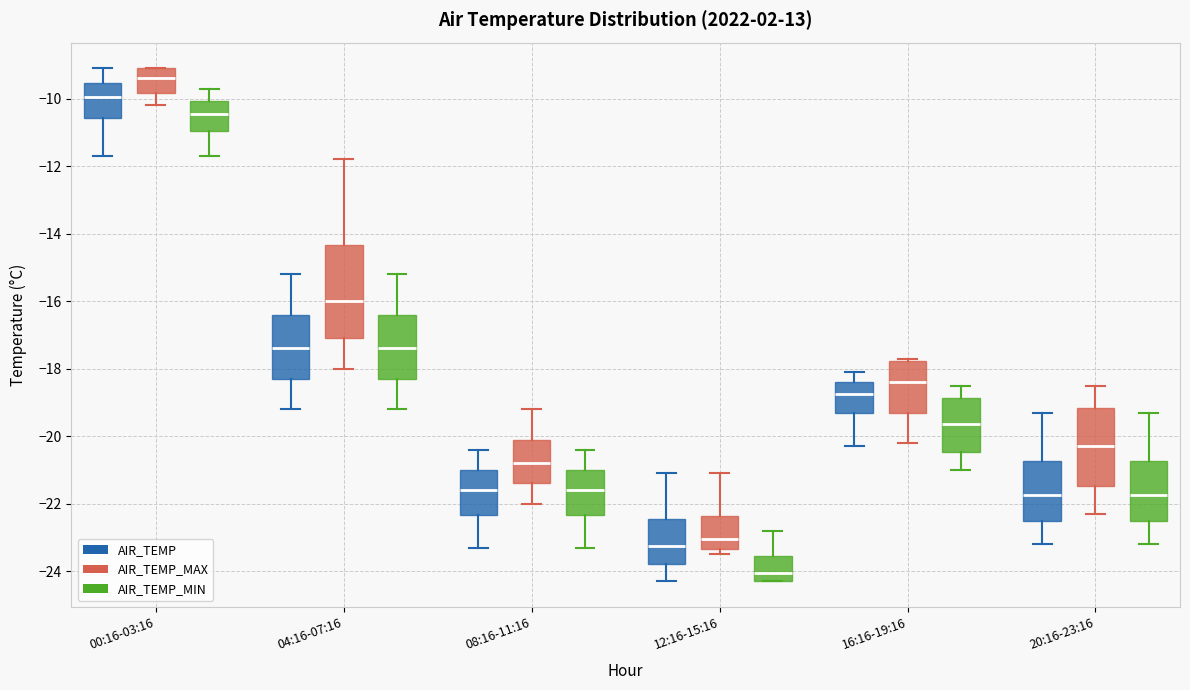

Which box has the lowest median line?

12:16-15:16 (AIR_TEMP_MIN)